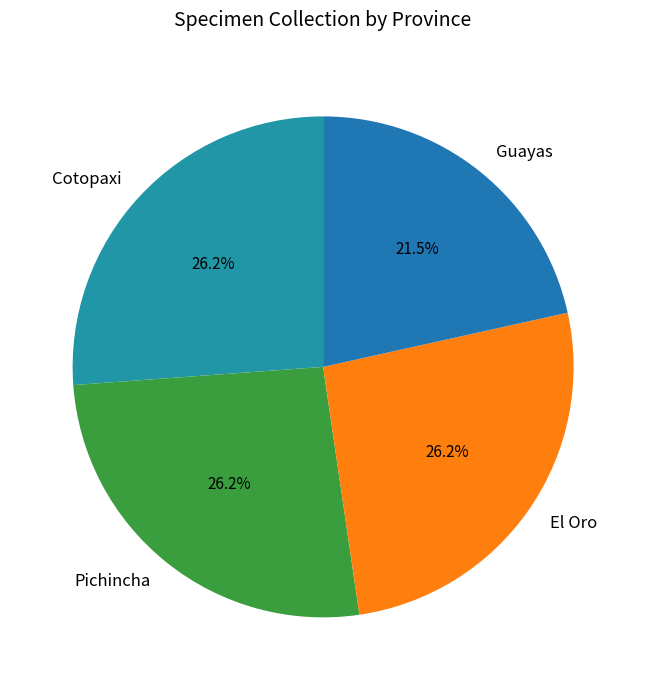

Which slice is the smallest?

Guayas